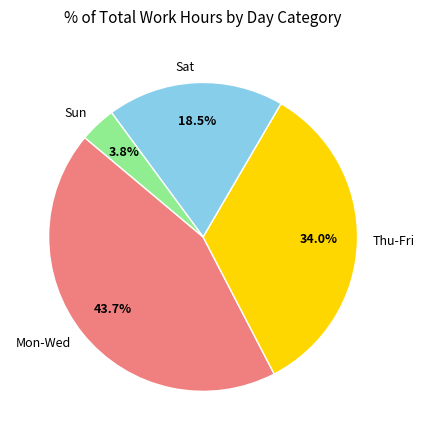

Is Mon-Wed the majority of the pie?

No